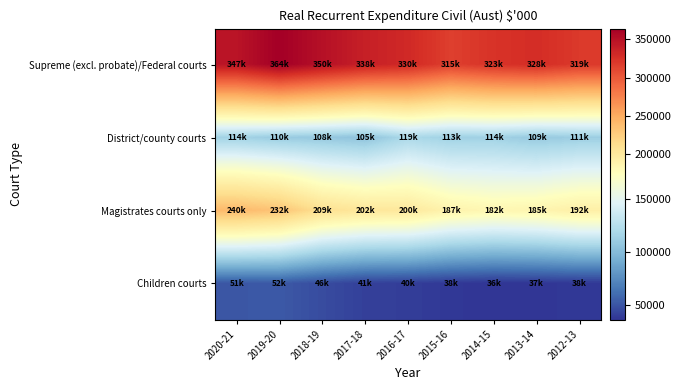

Rank the series by their maximum value, from highest to lowest.

Supreme (excl. probate)/Federal courts, Magistrates courts only, District/county courts, Children courts